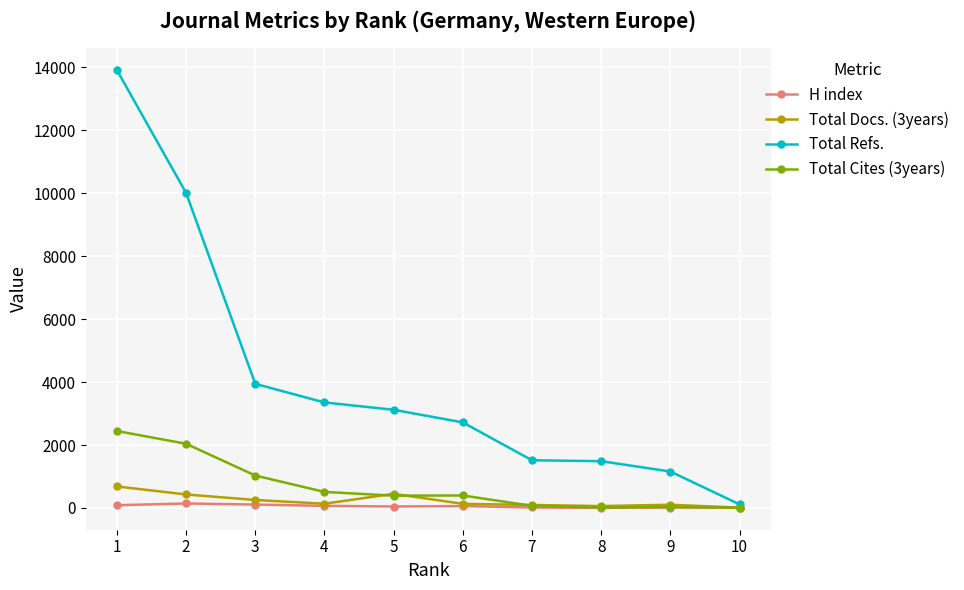

Which label corresponds to the largest value in the chart?

1